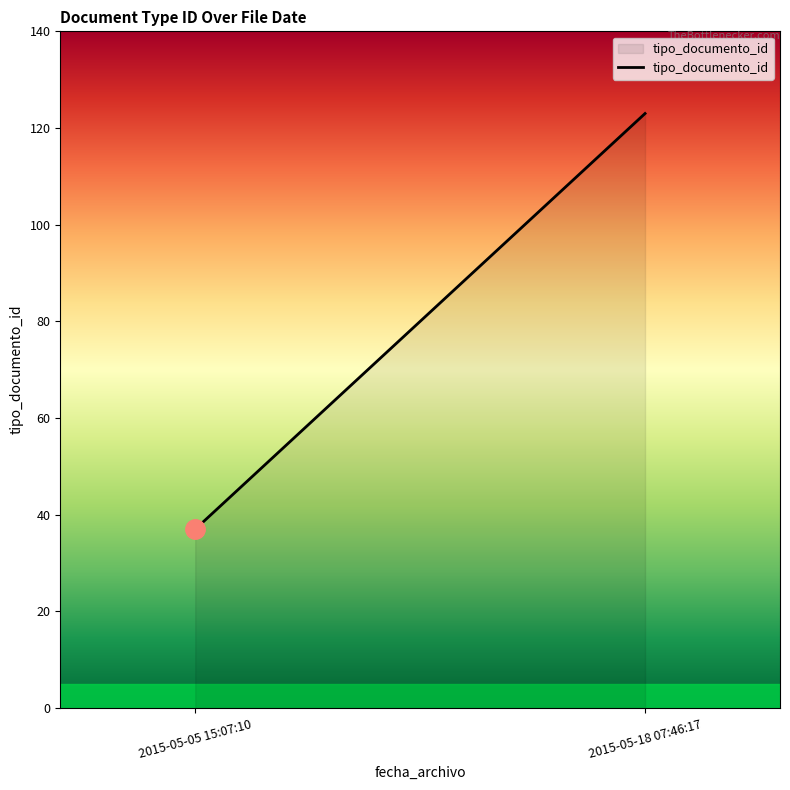

What is the maximum value shown in the chart?

123